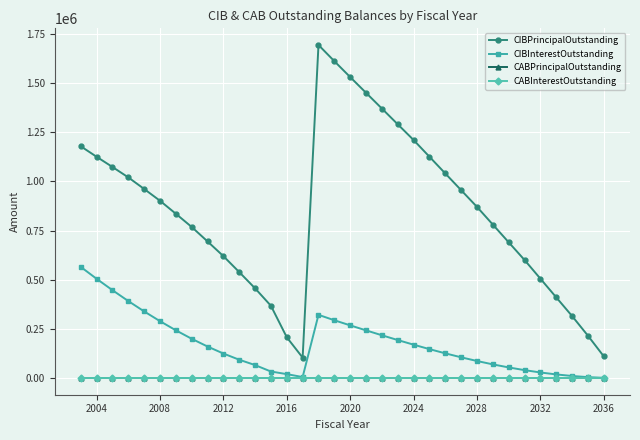

Is this an area chart (filled region under the line)?

No